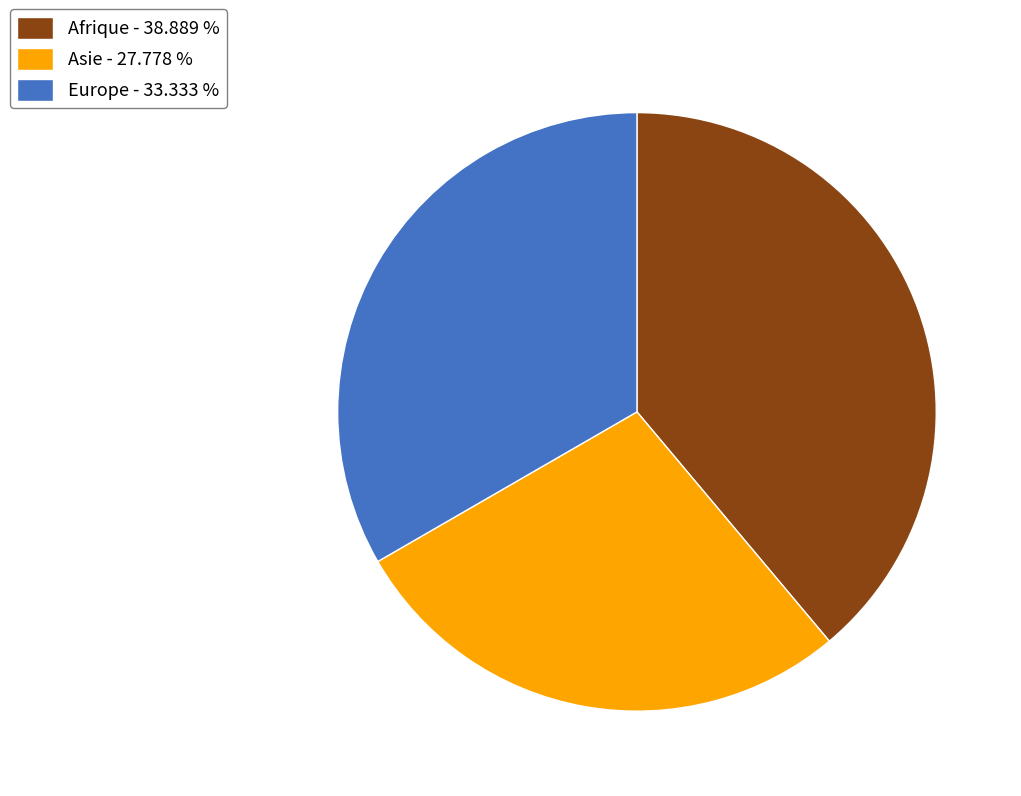

Between Asie - 27.778 % and Europe - 33.333 %, which is larger?

Europe - 33.333 %